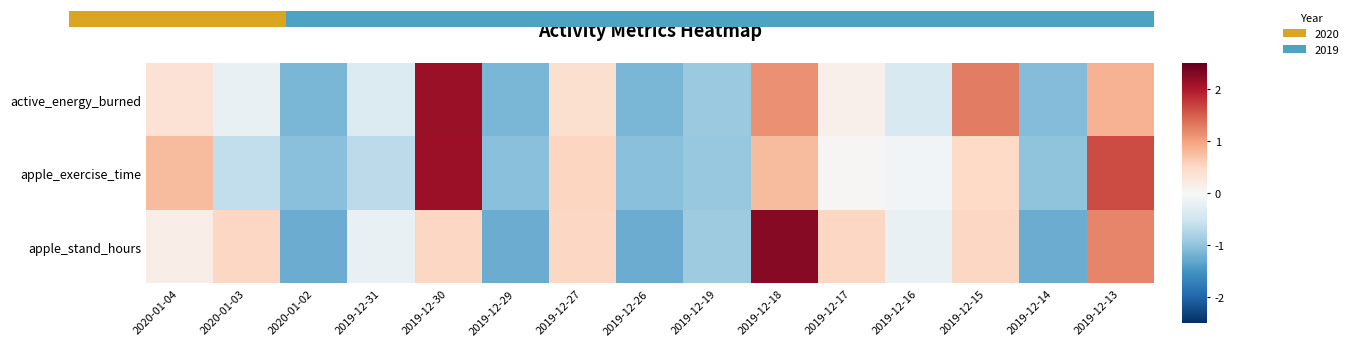

How many series are shown in this chart?

3